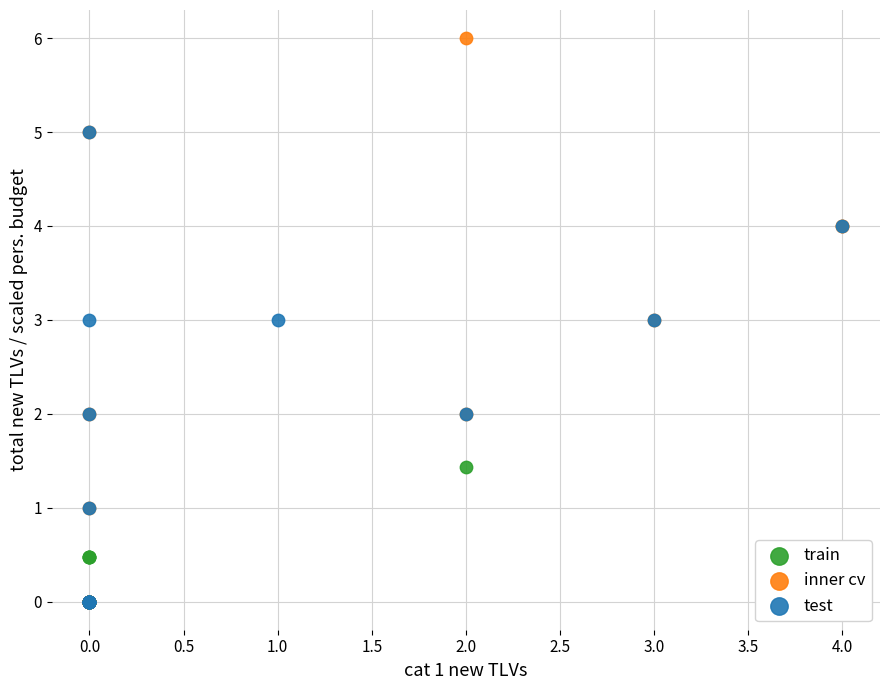

Which series reaches the maximum Y coordinate?

inner cv